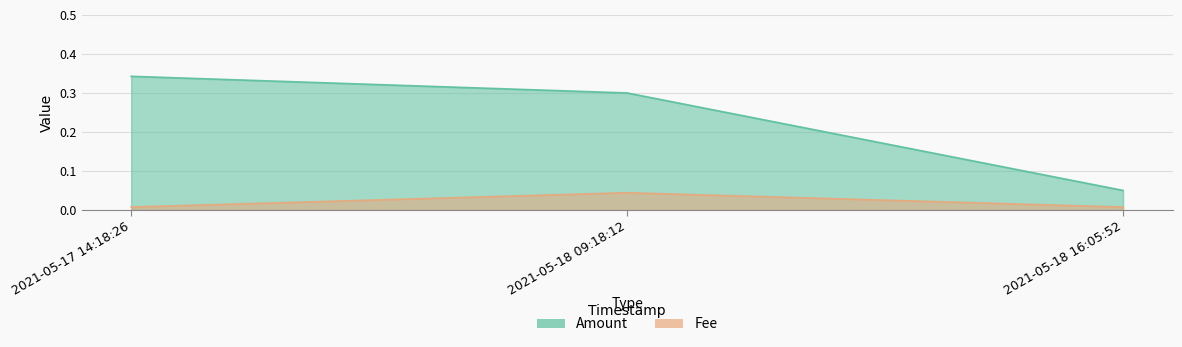

Which label corresponds to the smallest value in the chart?

2021-05-17 14:18:26